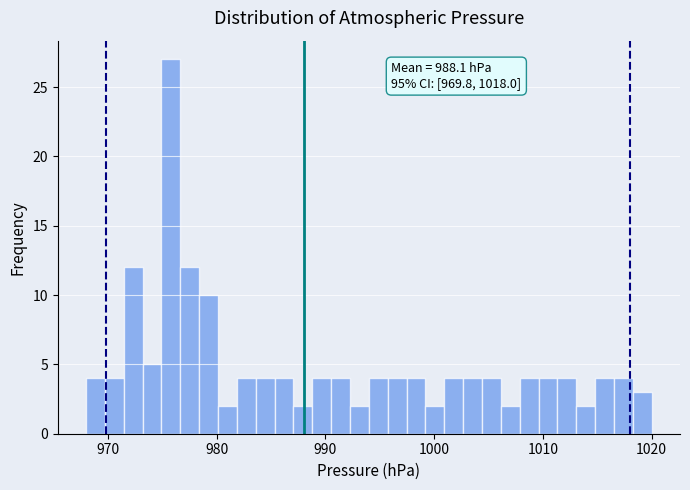

Around what value on the x-axis is the tallest bar? Give the approximate position of its centre, as read against the axis.

976